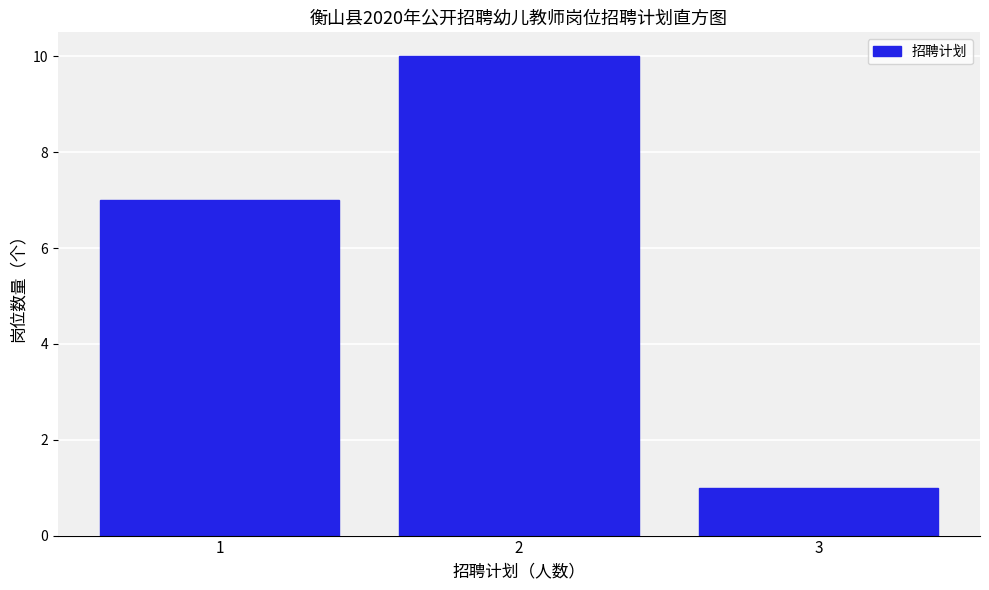

What is the height of the bar covering 1.5 to 2.5 on the x-axis? The values are not printed on the chart, so give them approximately, as read against the axis.

10